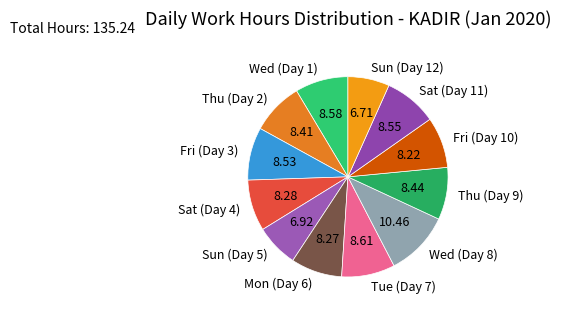

What is the ratio of the value at Sun (Day 5) to the value at Sat (Day 4)?

0.8